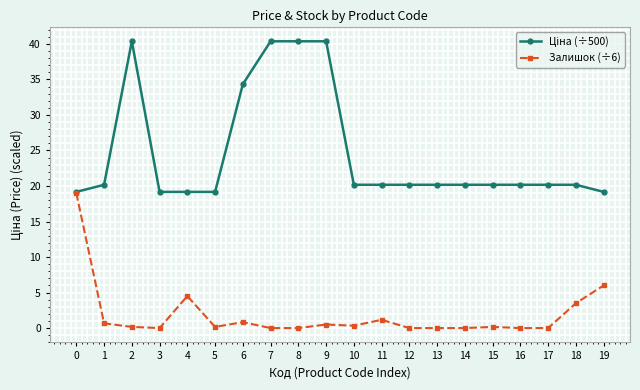

True or false: Залишок (÷6) has a value of 4.5 at 4.

True